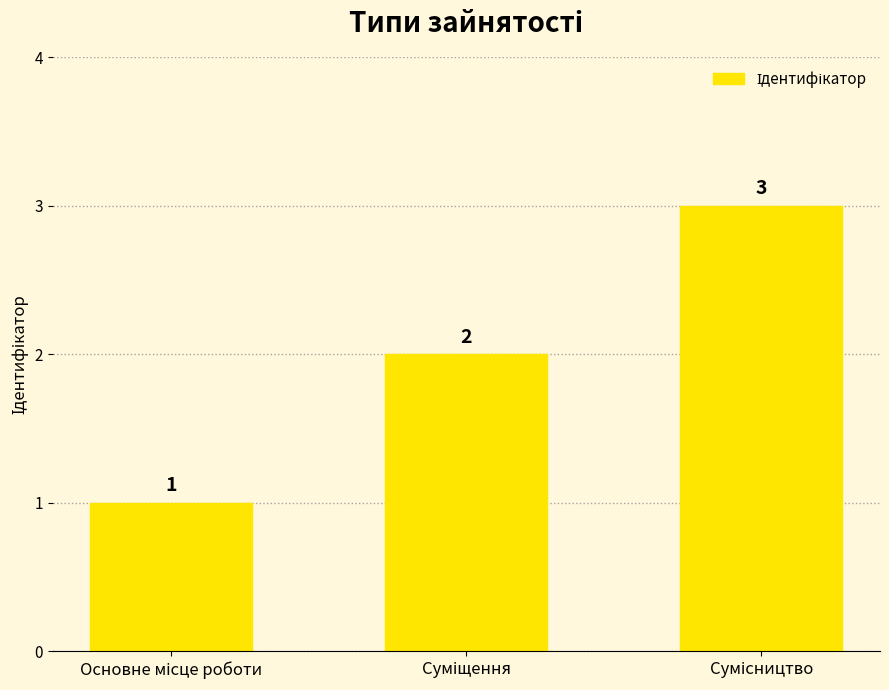

What is the value of the 3rd bar from the left?

3